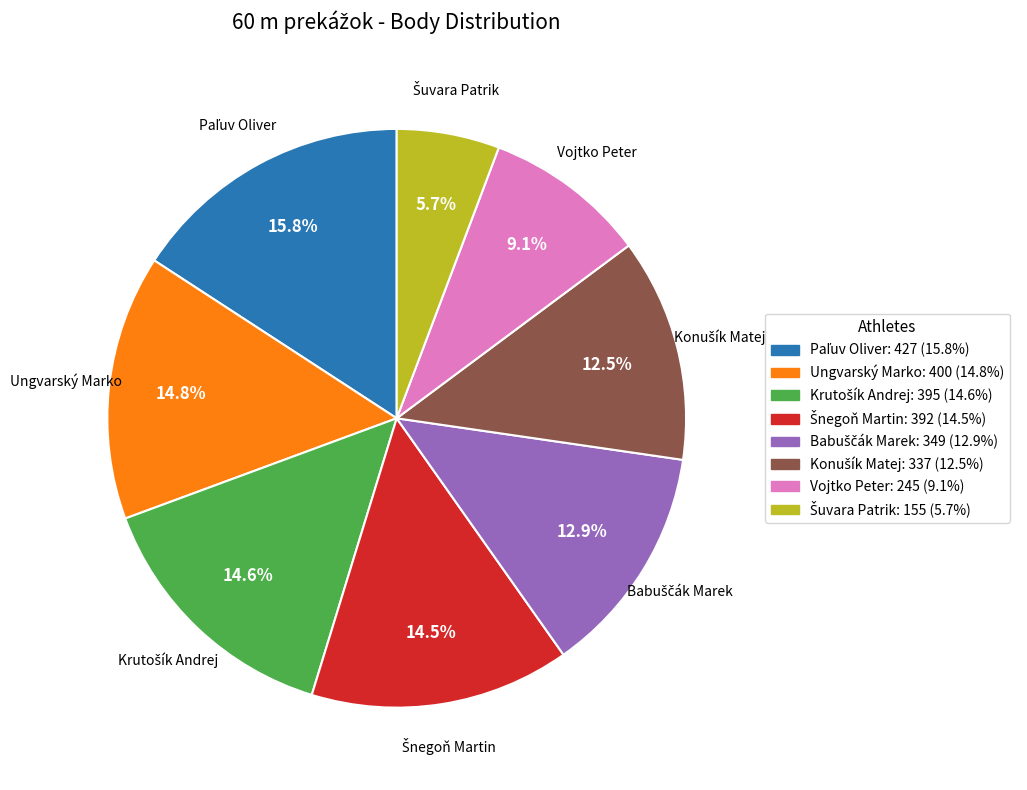

Does any single category account for the majority?

No